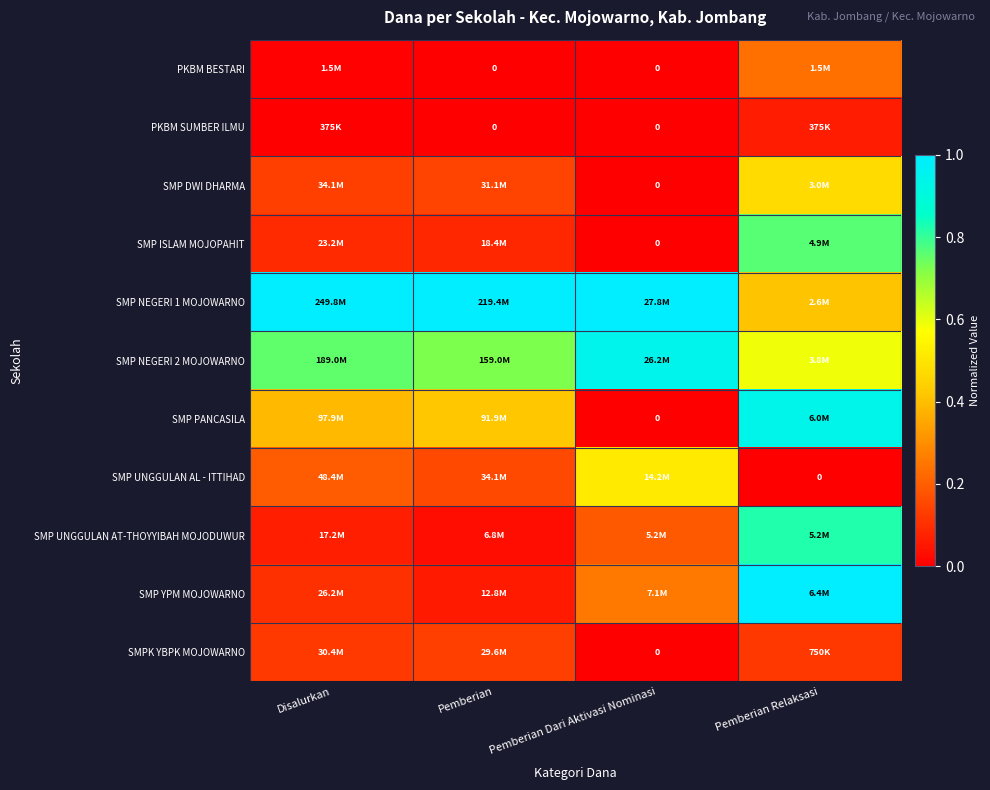

Which label corresponds to the largest value in the chart?

Disalurkan